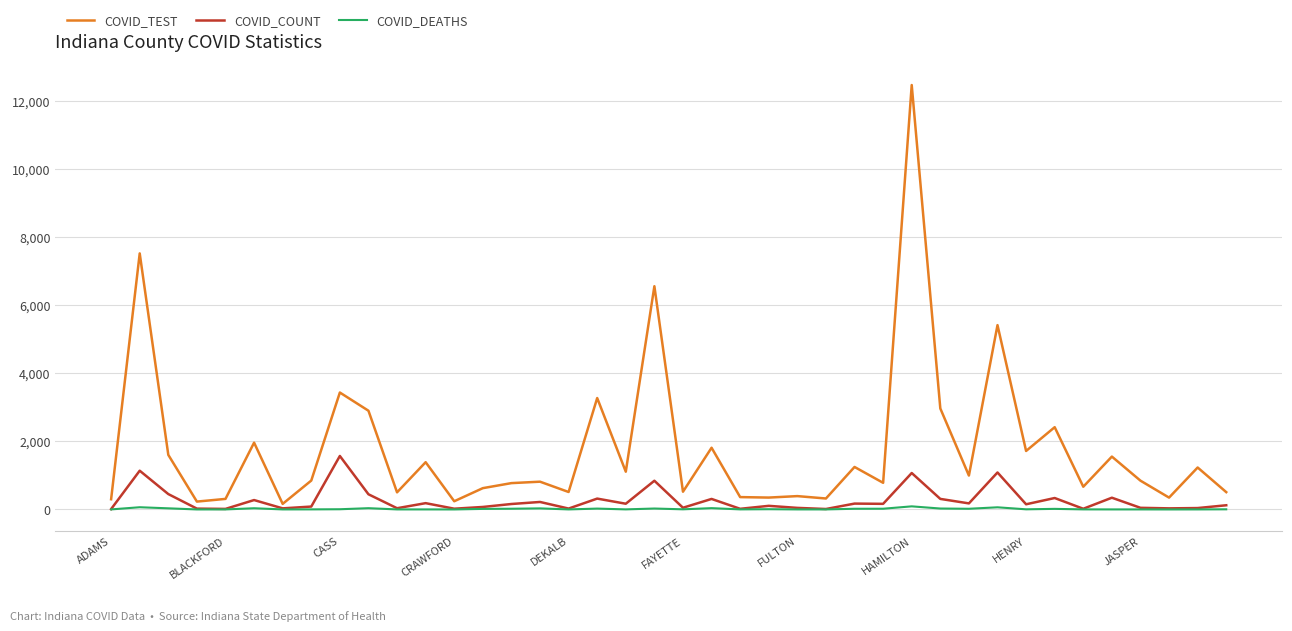

What is the sum of all COVID_TEST values?

72043